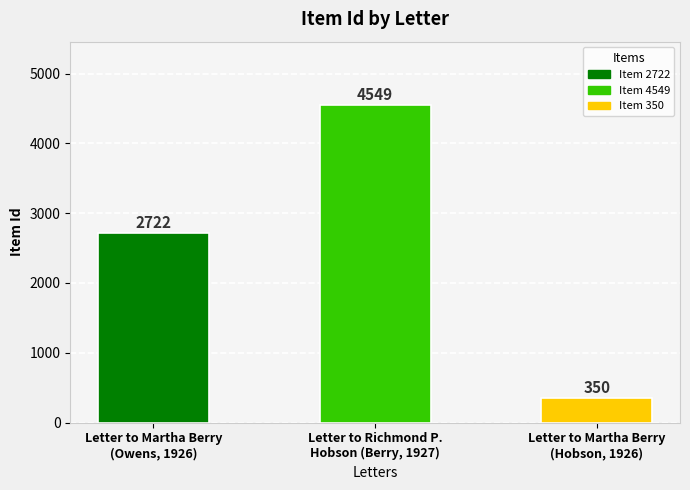

Which category has the highest value across all series?

Letter to Richmond P.
Hobson (Berry, 1927)